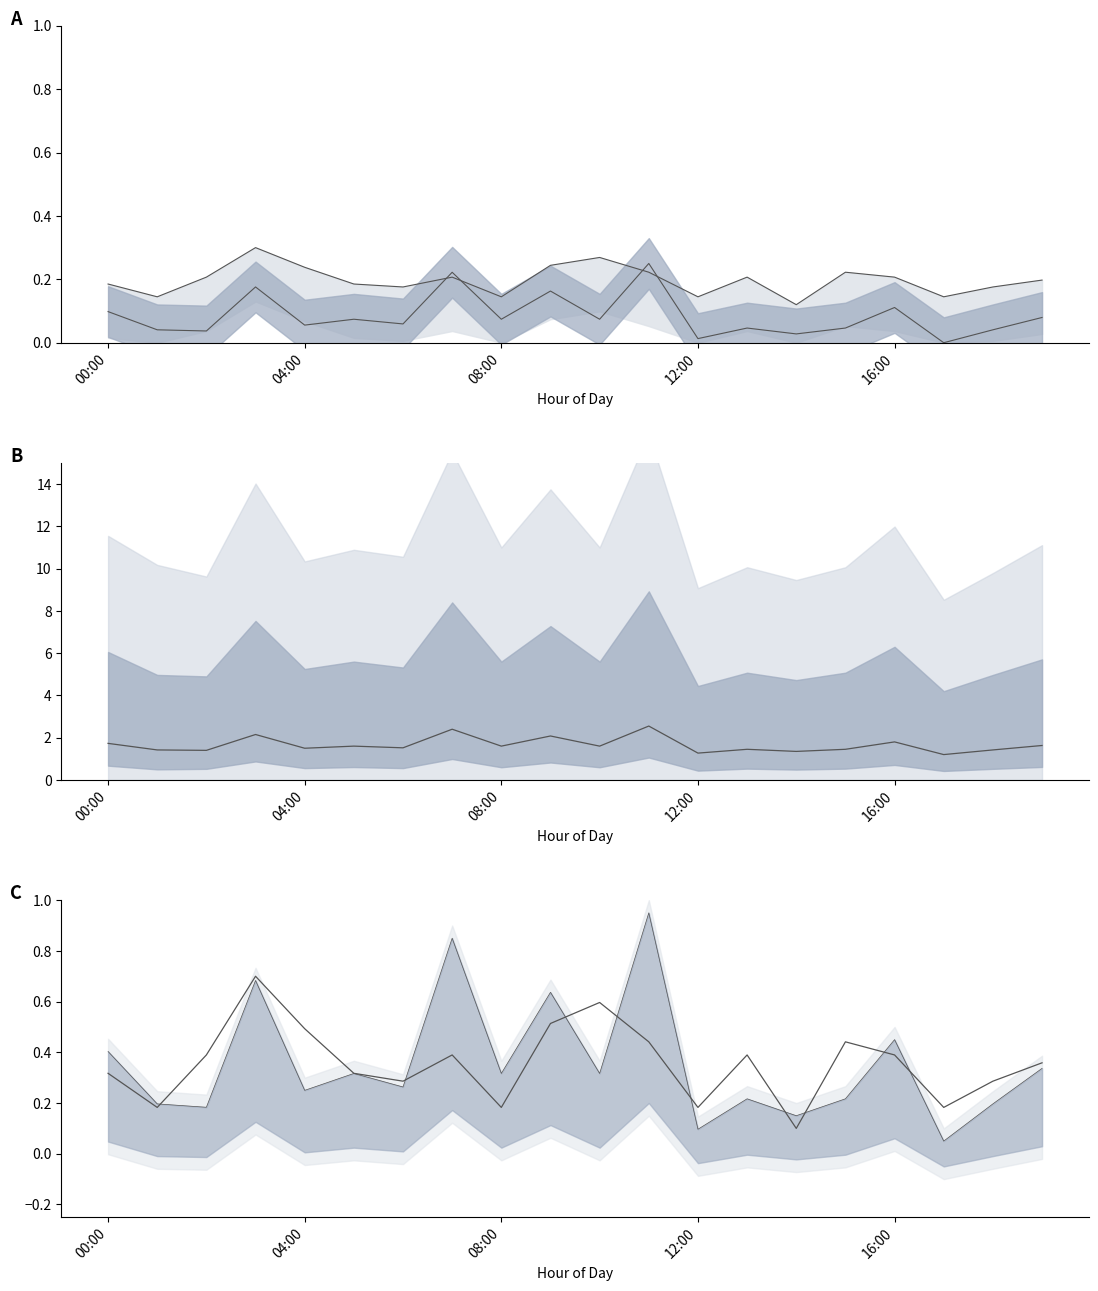

What is the sum of the P1 values at 19:00 and 12:00?

0.1